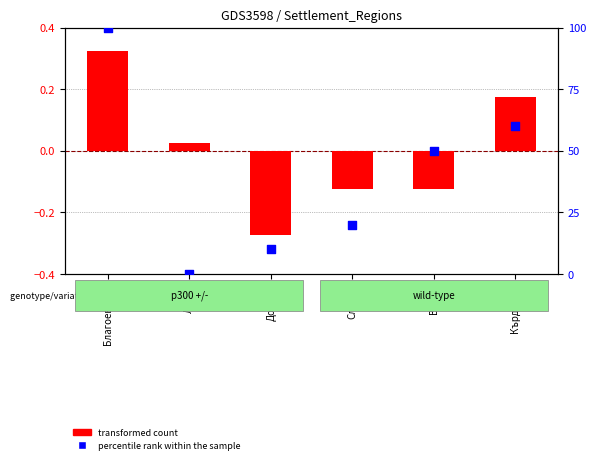

Which series has the largest total across all categories?

percentile rank within the sample